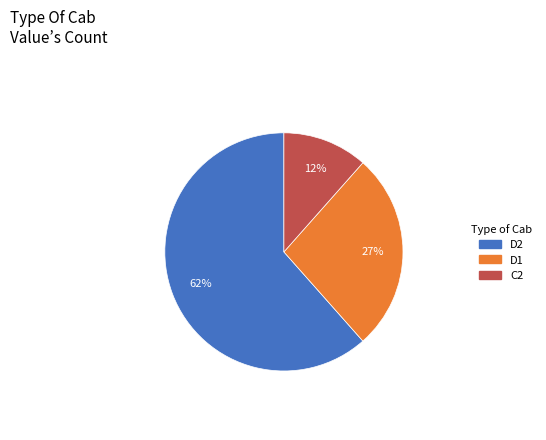

Is there any slice that represents more than half of the pie?

Yes